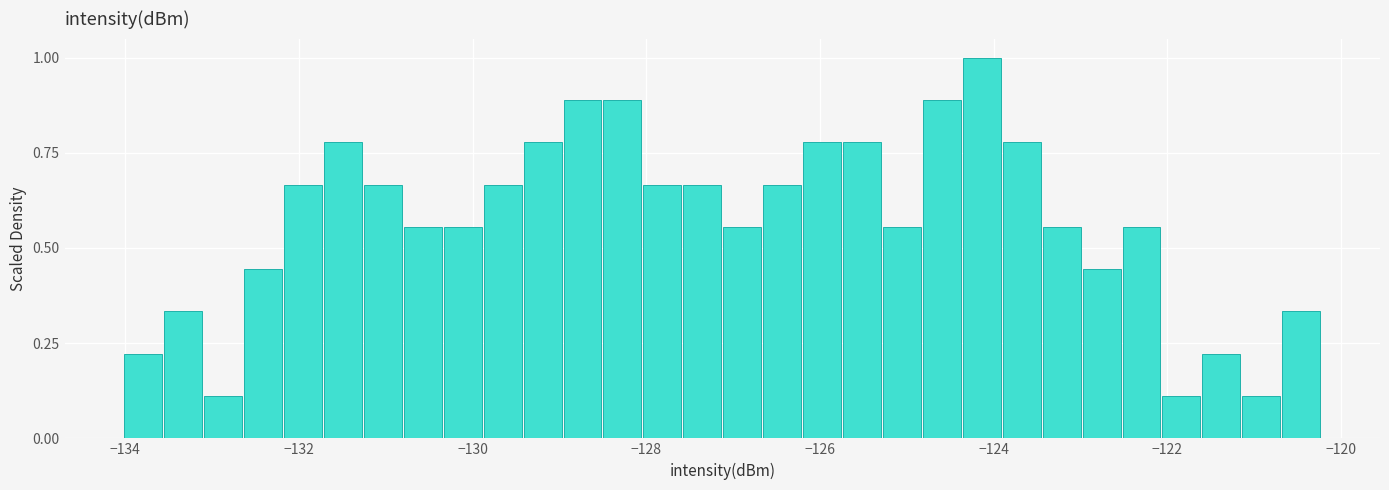

Read against the x-axis, roughly where is the centre of the tallest bar?

-124.2